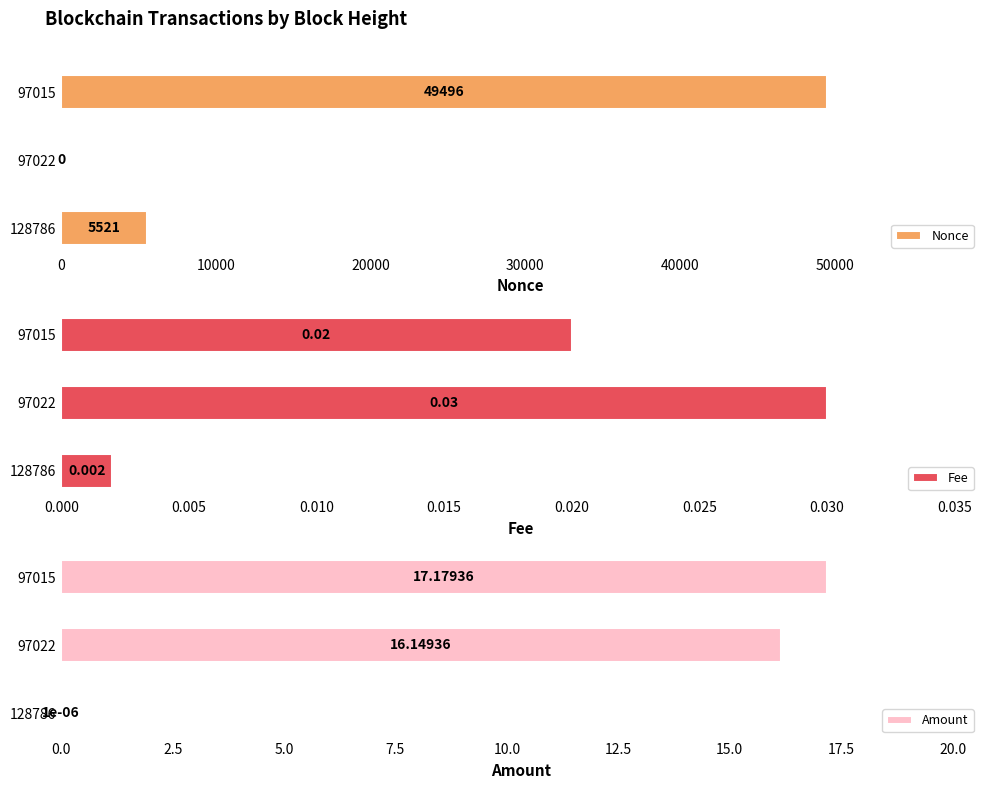

How many values in Nonce are above zero?

2